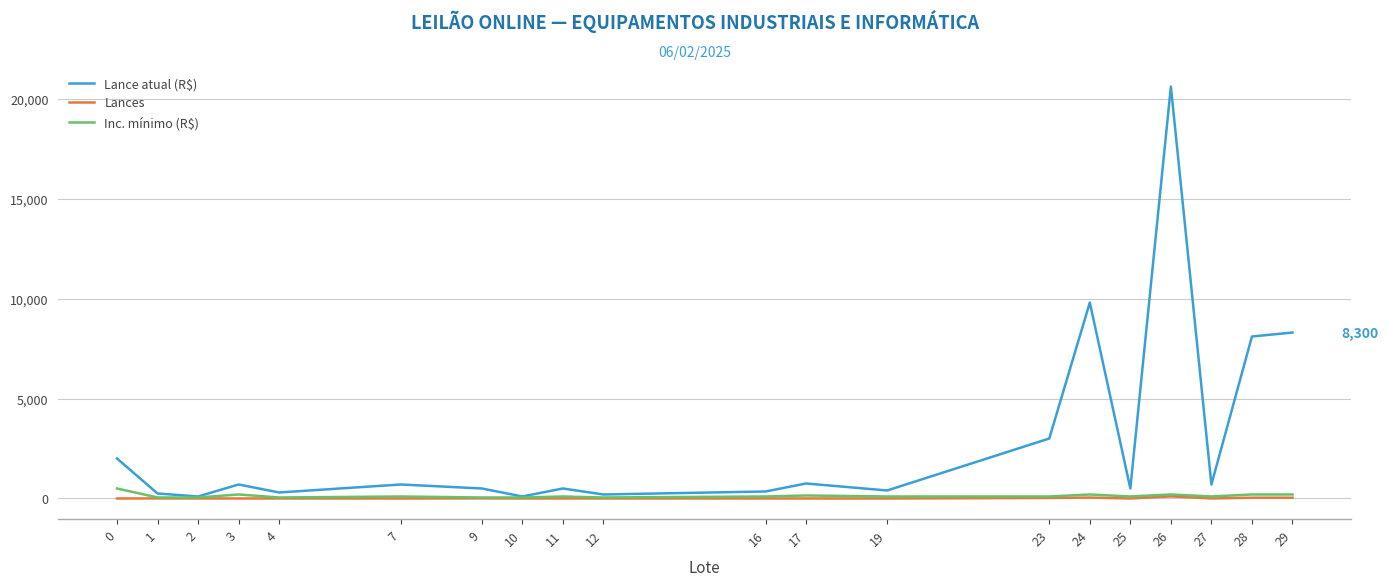

What is the difference between the highest and lowest values at 1?

248